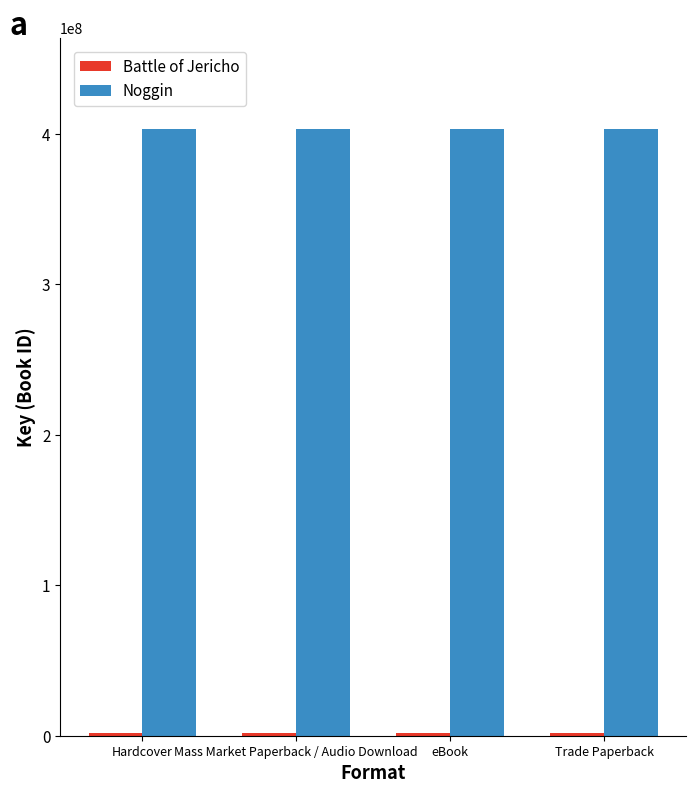

What position from the right is eBook?

2